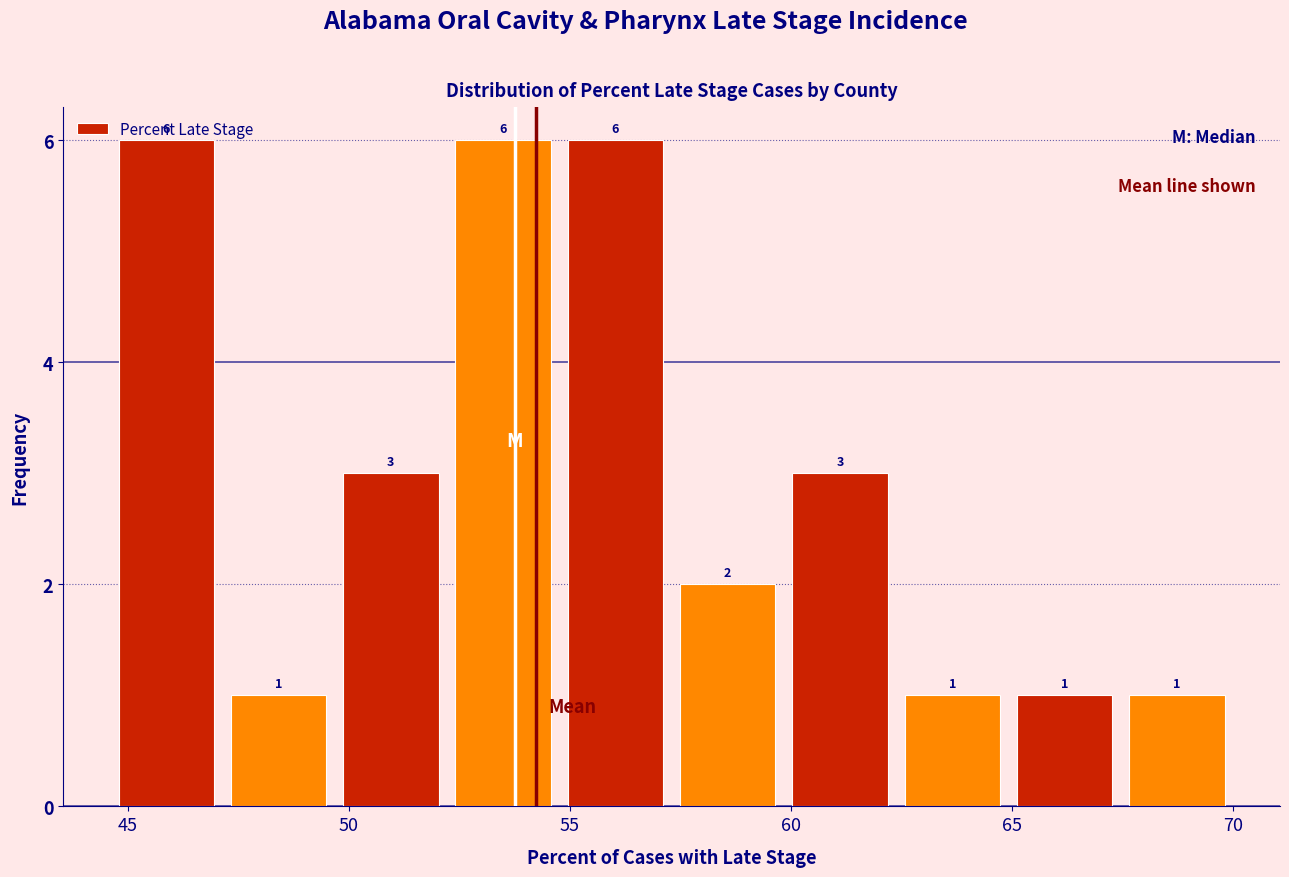

What is the height of the bar covering 44.5 to 47.0 on the x-axis? The bar edges are not printed on the chart, so give them approximately, as read against the axis.

6